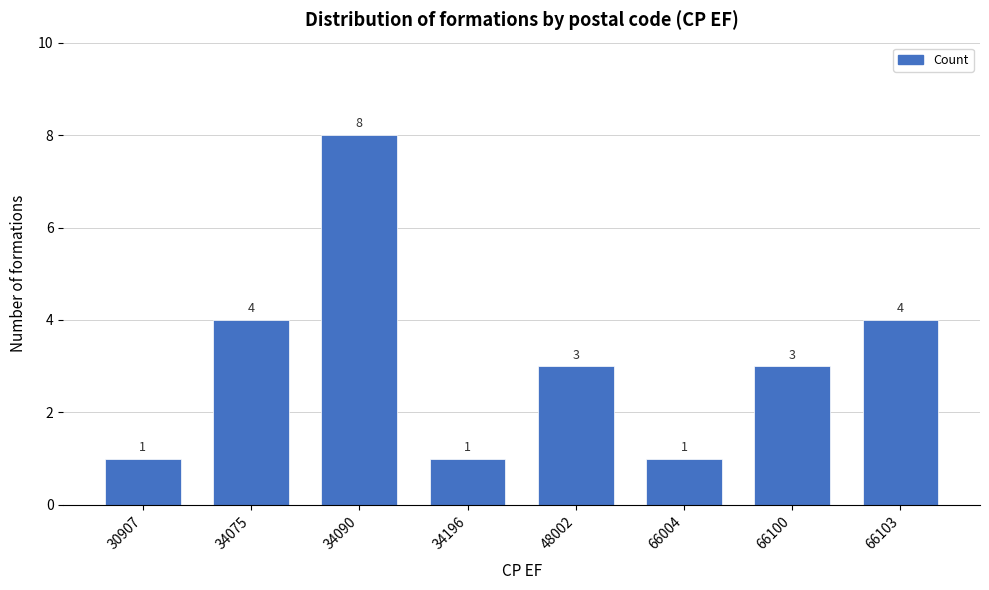

Reading left to right, what are all the values shown in this chart?

30907=1	34075=4	34090=8	34196=1	48002=3	66004=1	66100=3	66103=4